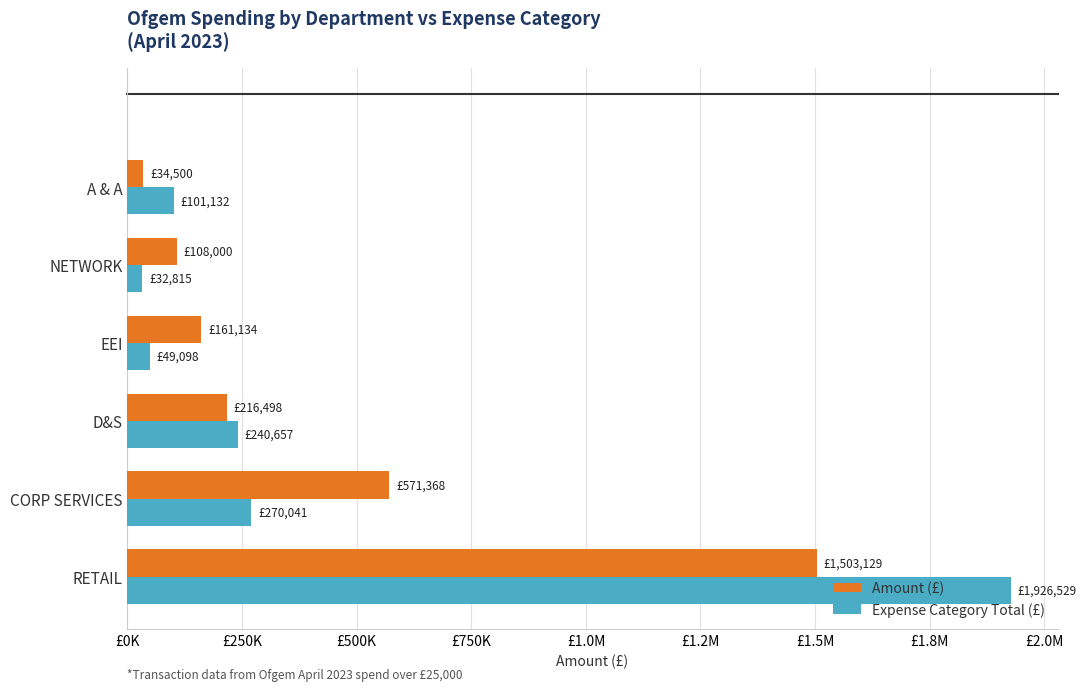

At how many categories does at least one series exceed 77334?

6